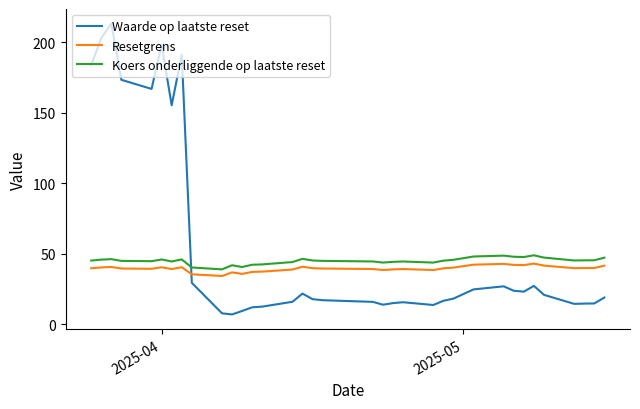

What is the greatest value displayed?

213.1